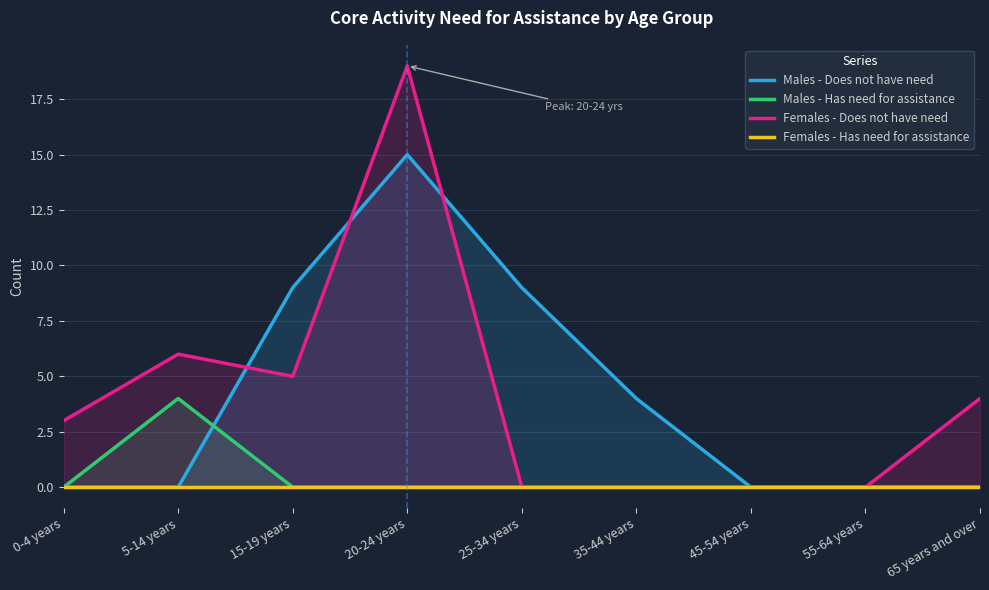

What is the total value across all series at 5-14 years?

10